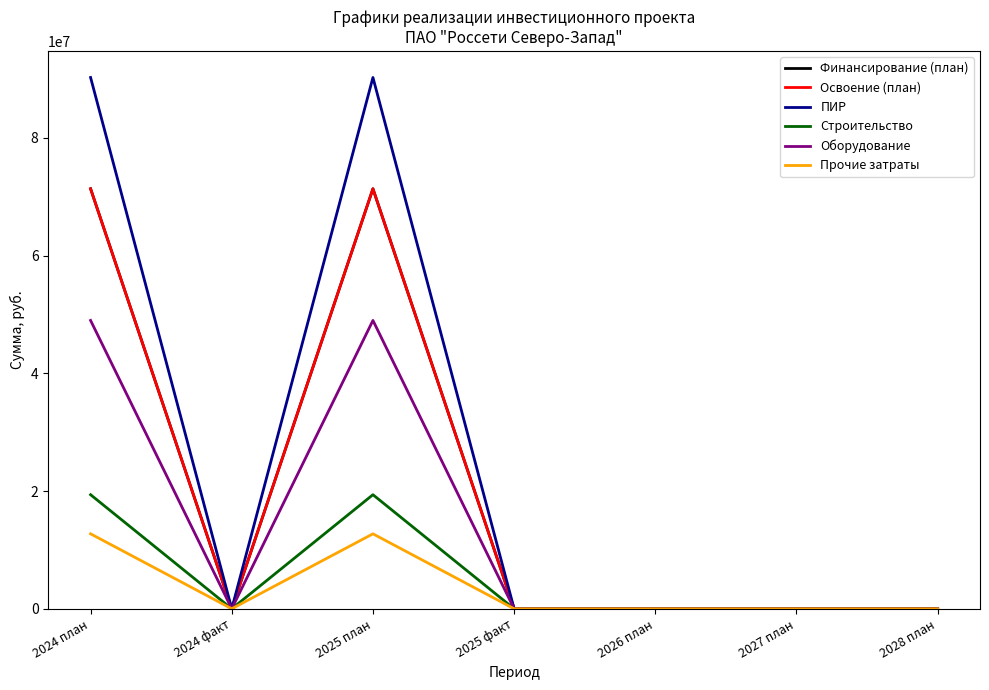

The value of Оборудование at 2025 факт is 23333324. True or false?

False